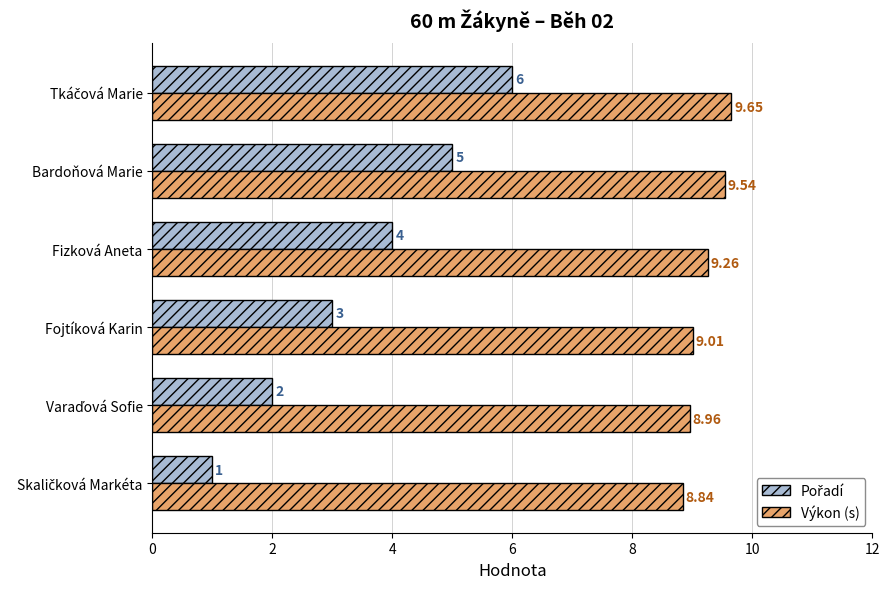

What is the total value across all series at Fojtíková Karin?

12.0